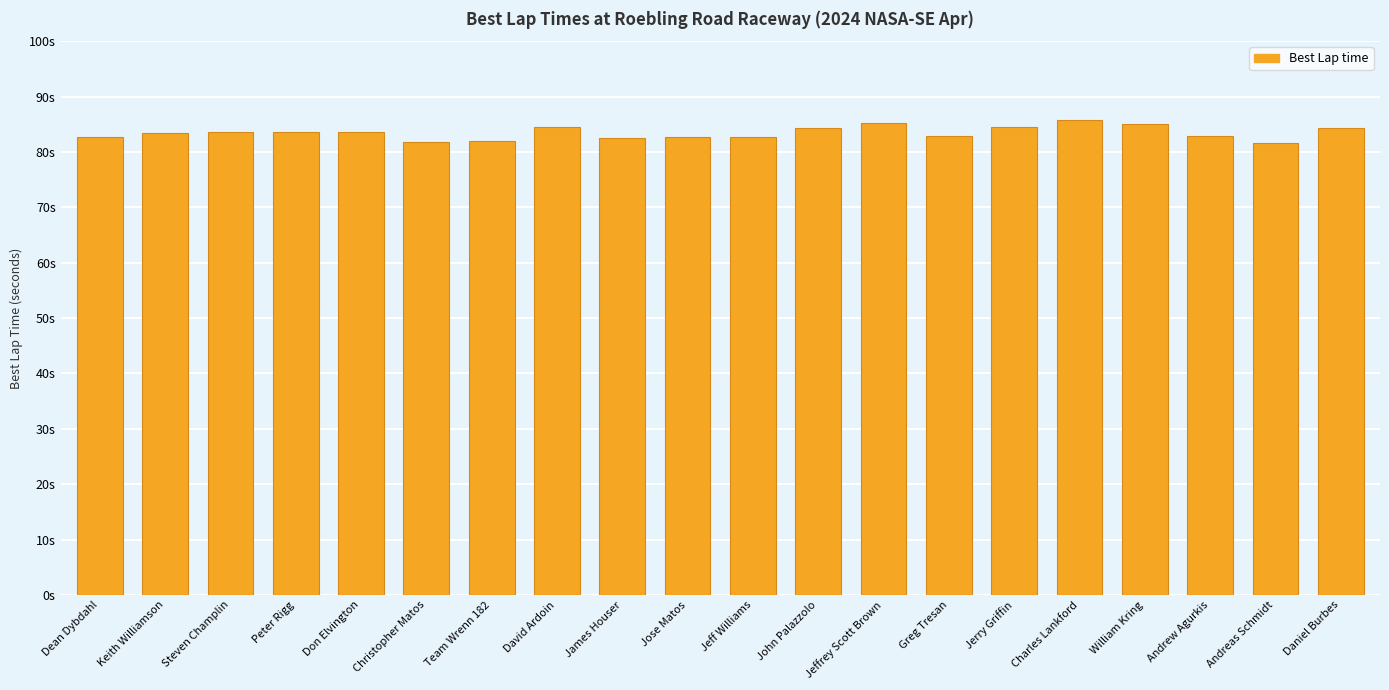

Does the chart contain stacked bars?

No